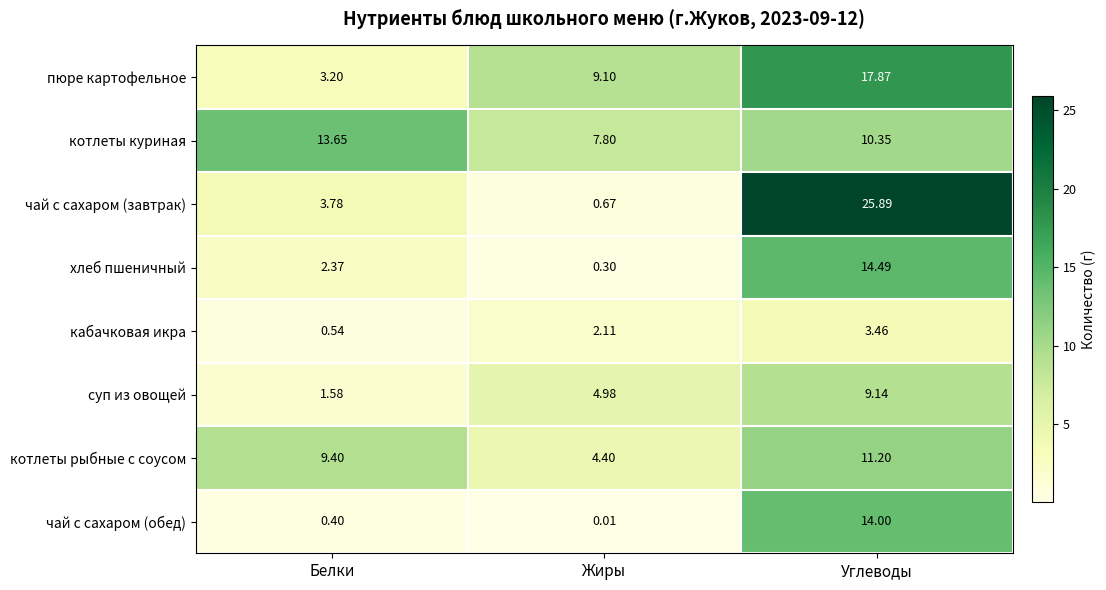

Which series has the largest range (max minus min)?

чай с сахаром (завтрак)